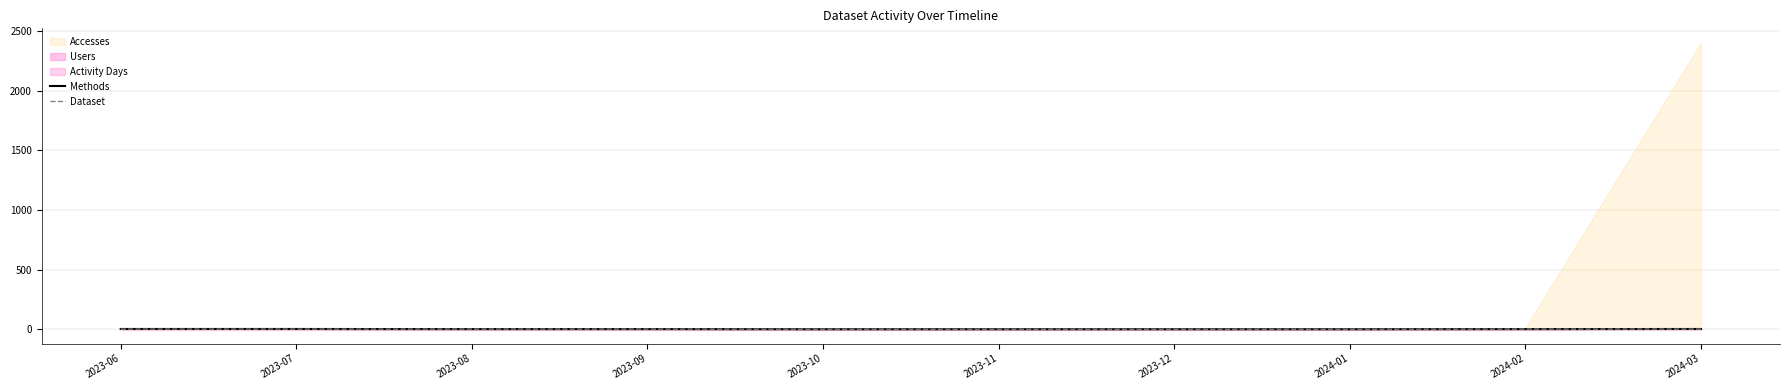

The value of Dataset at 2024-01 is 0. True or false?

True